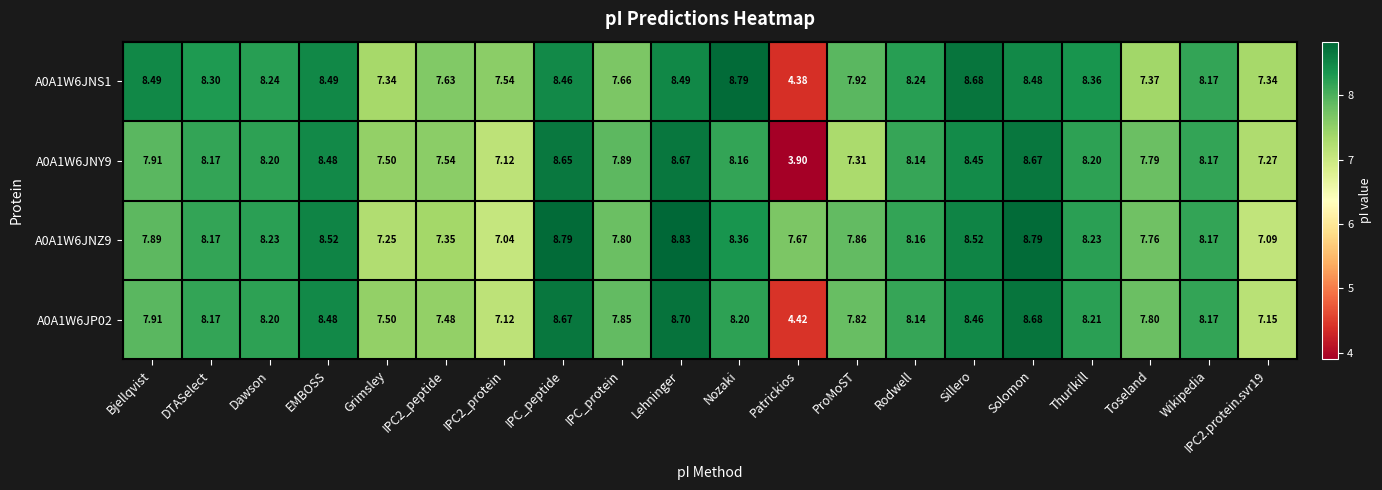

How many series are shown in this chart?

4